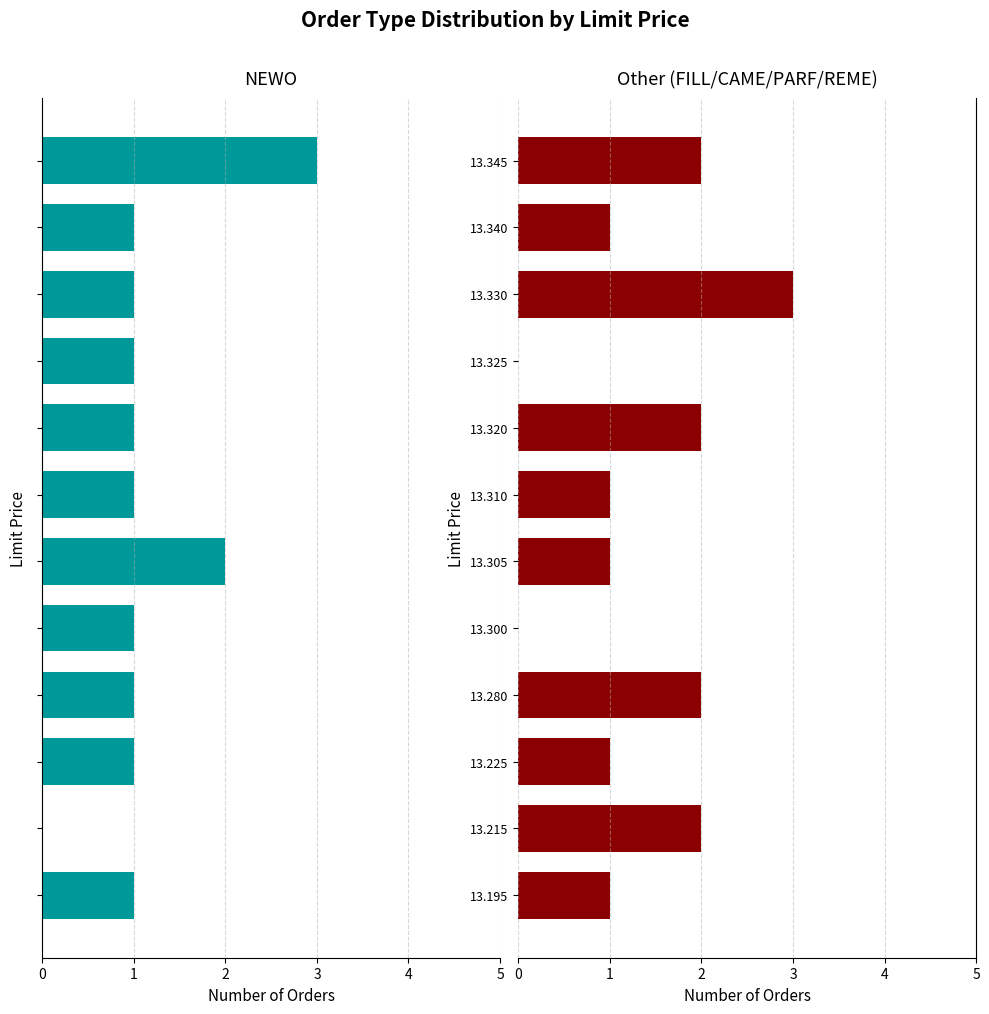

The NEWO series shows 1 at 13.300. True or false?

True